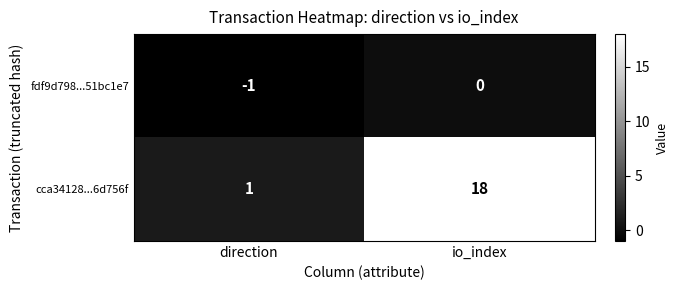

Rank the series by their average value, from highest to lowest.

cca34128...6d756f, fdf9d798...51bc1e7